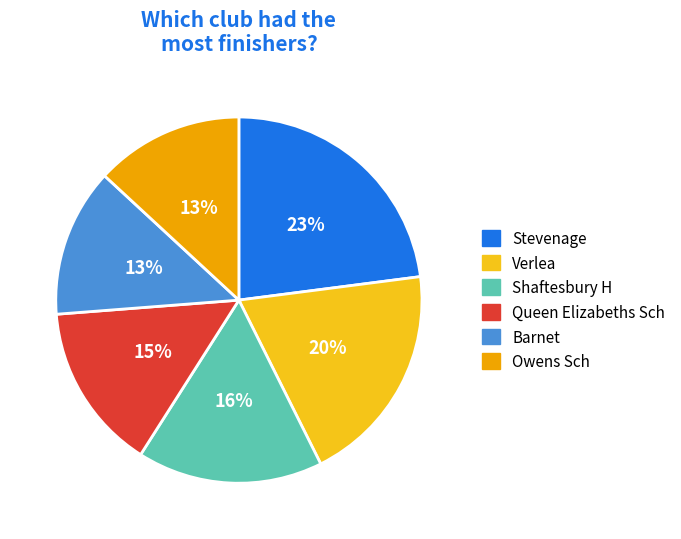

Is there a majority slice in this chart?

No